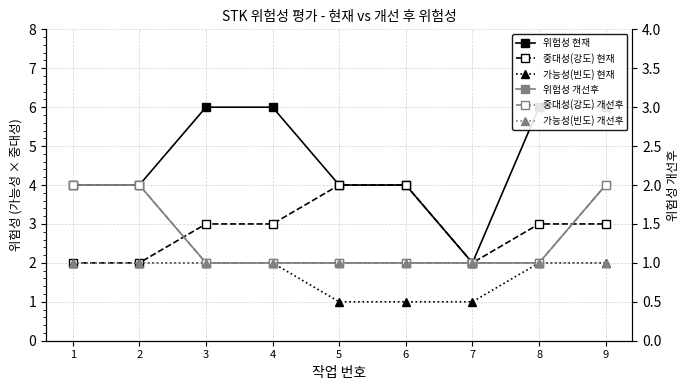

Between 7 and 6, which is larger?

6